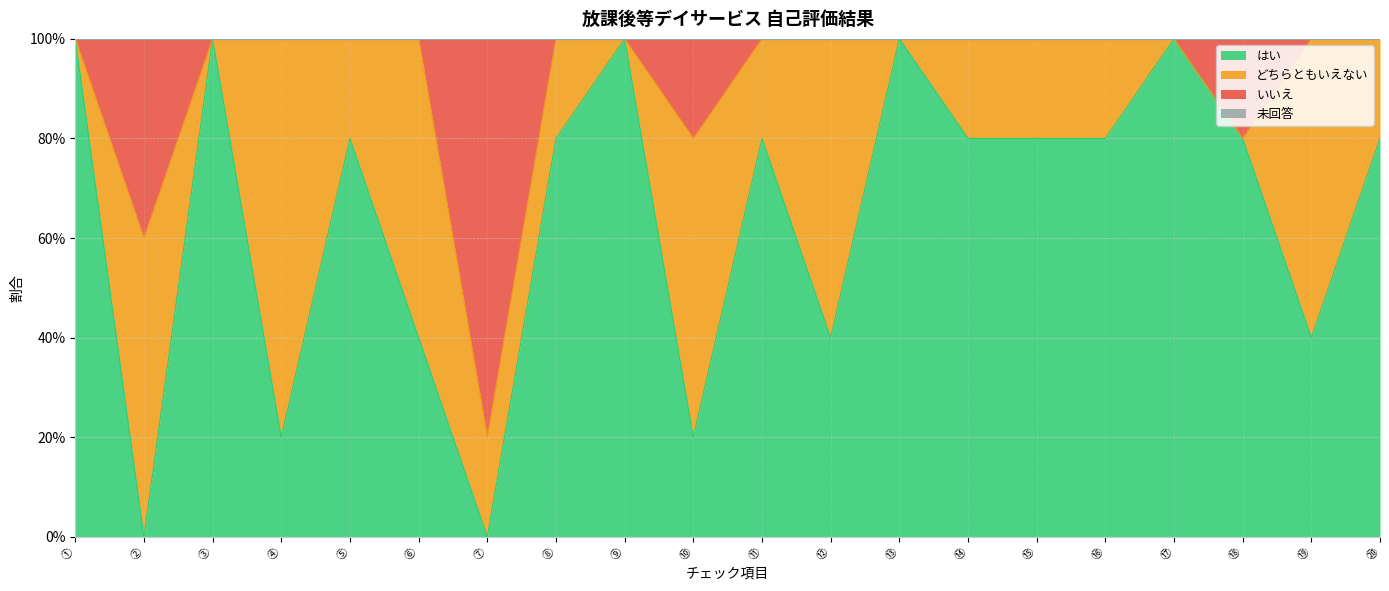

How many はい values are between 0 and 1?

20